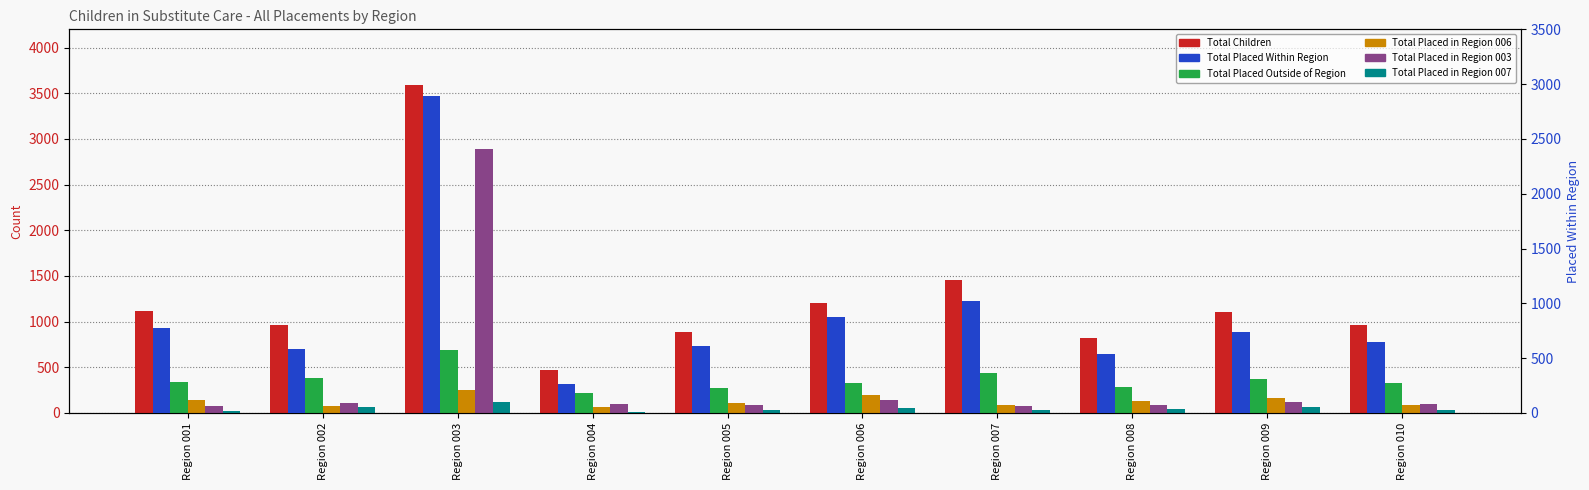

What is the smallest value displayed?

7